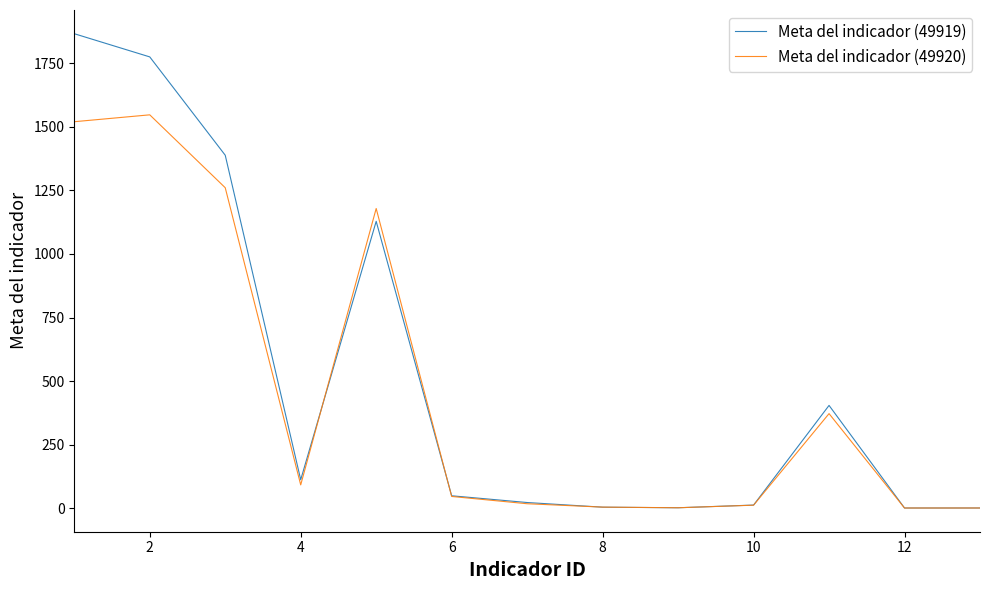

What is the average value of the Meta del indicador (49920) series?

465.8